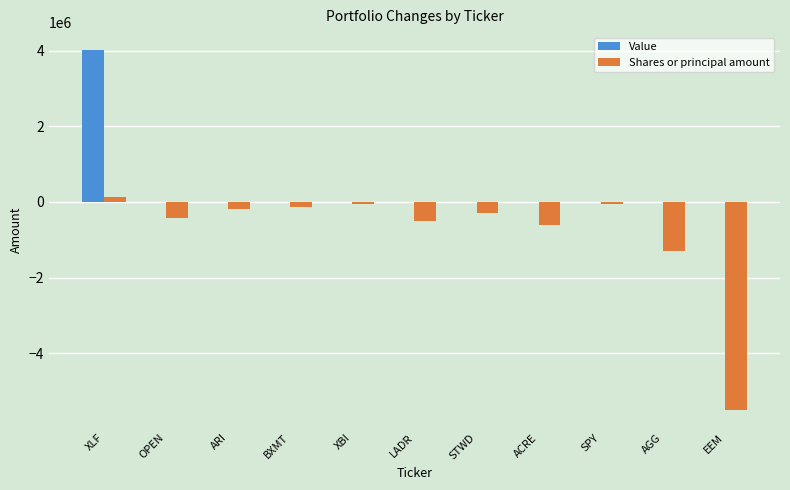

Which label corresponds to the largest value in the chart?

XLF